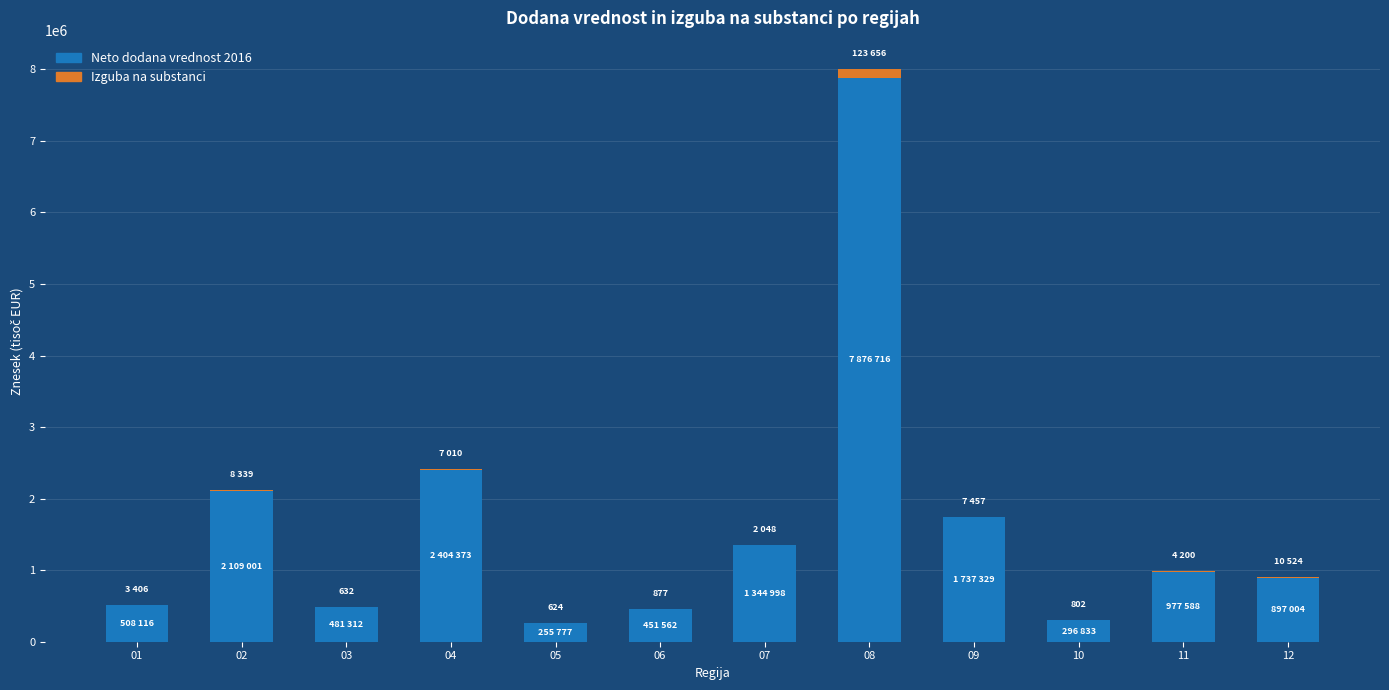

What are all the series names shown in the legend?

Neto dodana vrednost 2016, Izguba na substanci